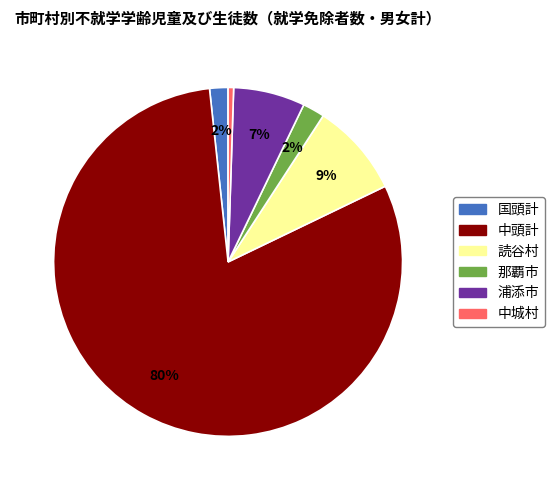

To the nearest percent, what is the average slice percentage?

17%